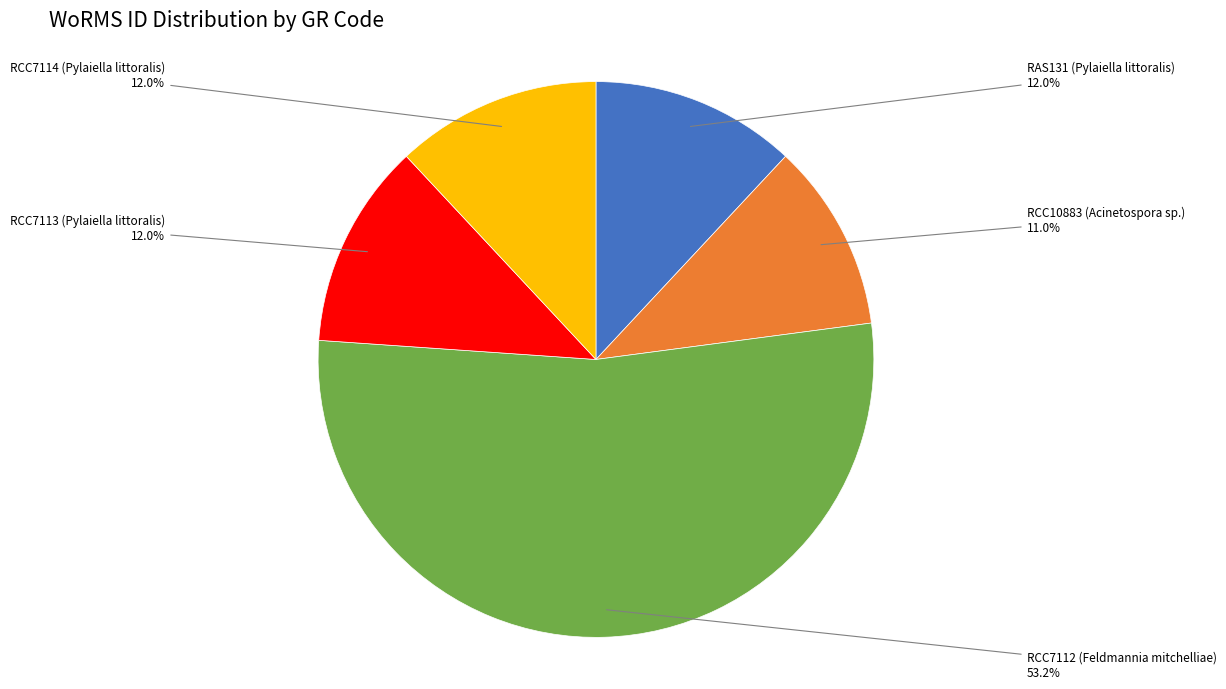

Does any single category account for the majority?

Yes